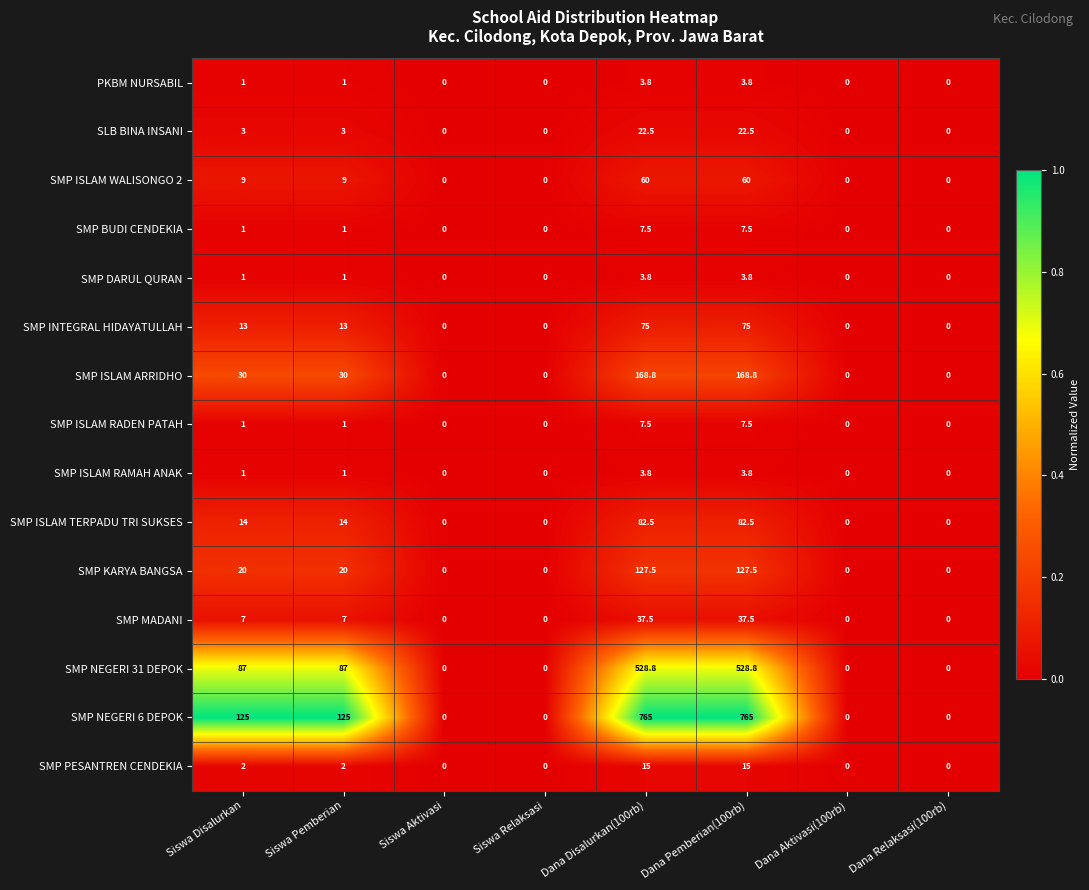

The SMP BUDI CENDEKIA series shows 5.0 at Dana Relaksasi(100rb). True or false?

False